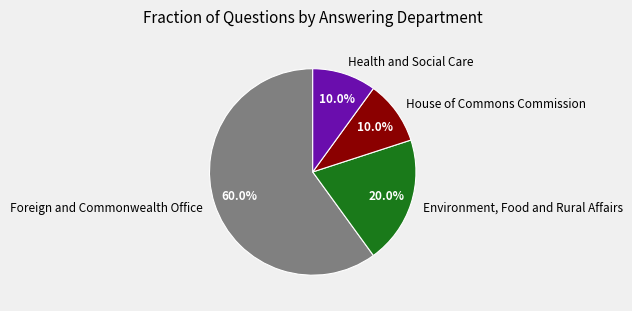

The House of Commons Commission slice represents 25% of the pie. True or false?

False